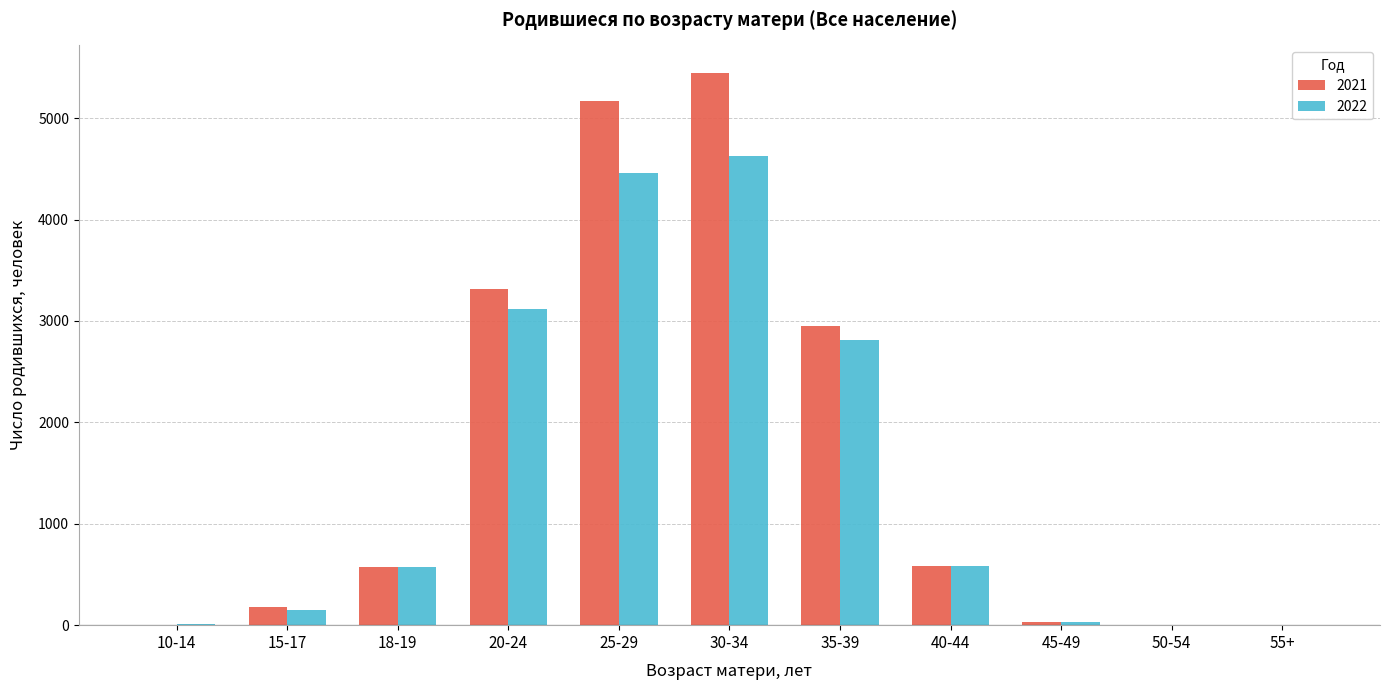

Where is 2021 nearest to the value 2723?

35-39